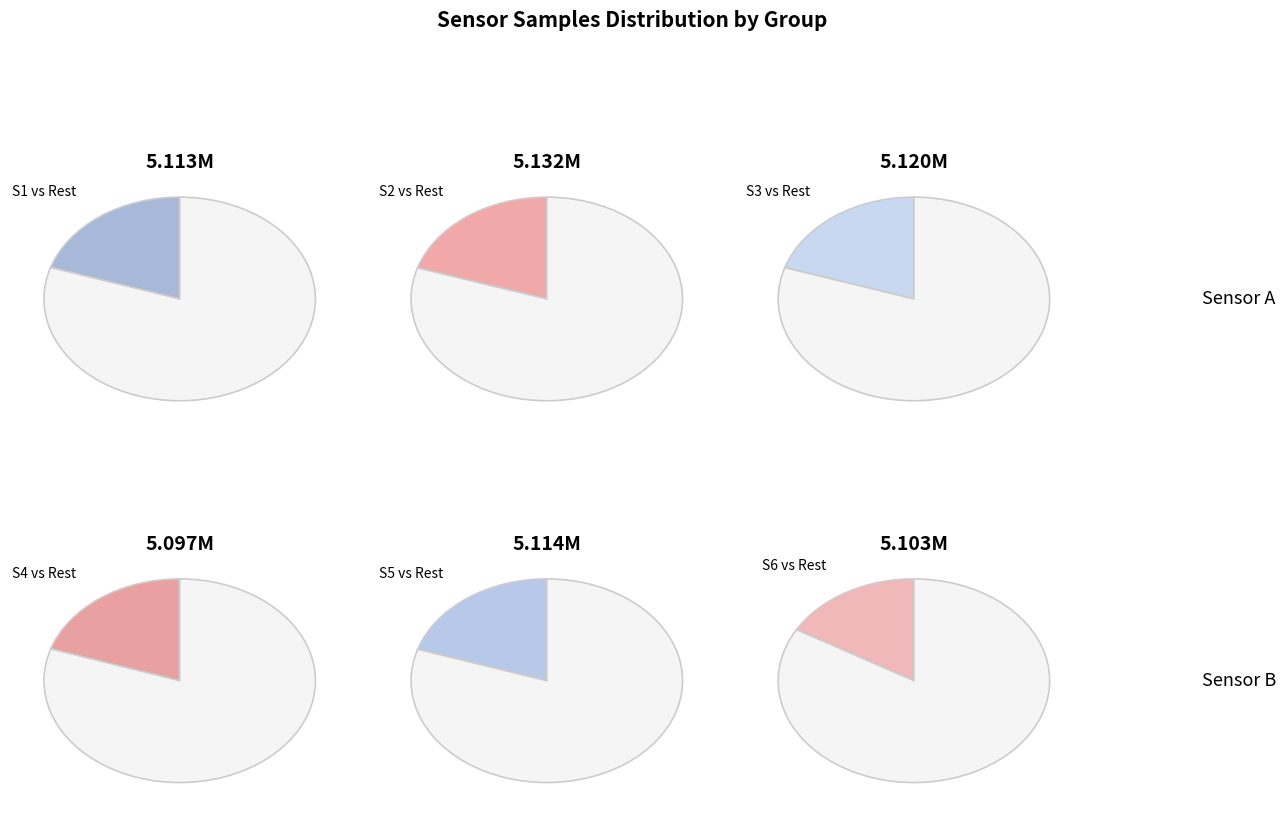

How many segments does this pie chart have?

12